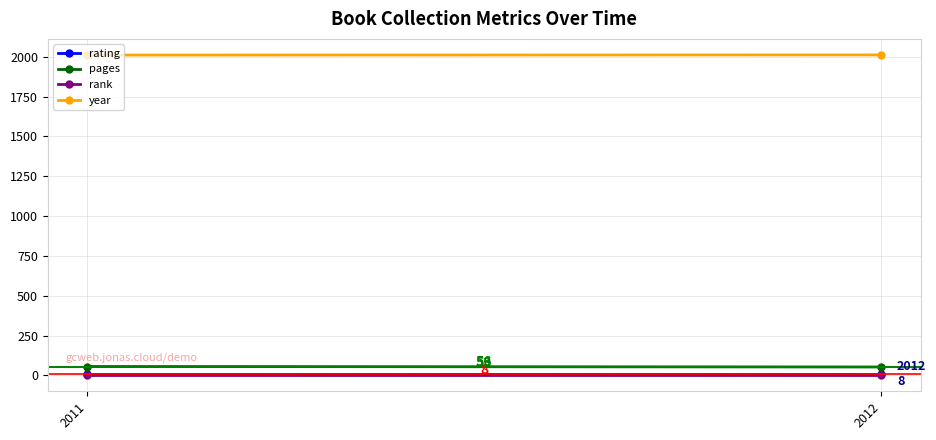

Reading left to right, what are all the values shown in this chart?

rating: 8	8
pages: 56	53
rank: 1	1
year: 2011	2012